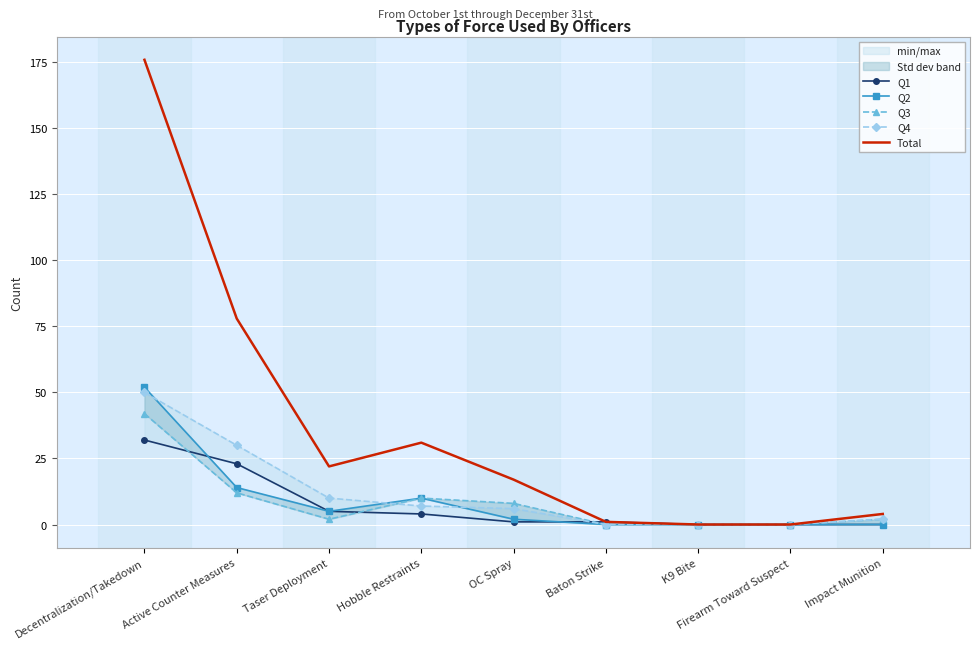

How many intersections are there between Q3 and Q4?

1